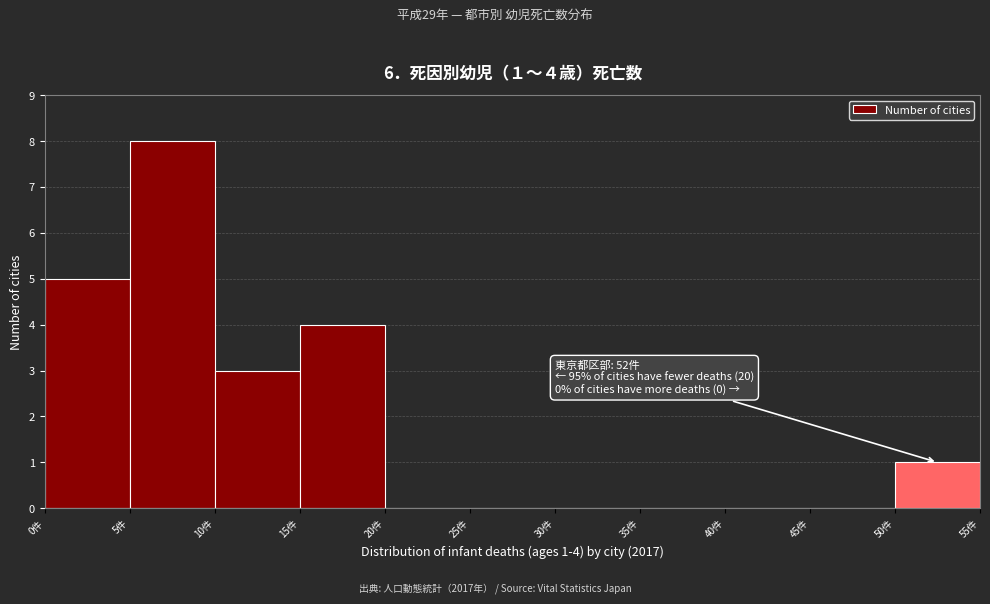

Which range on the x-axis has the tallest bar?

5 to 10